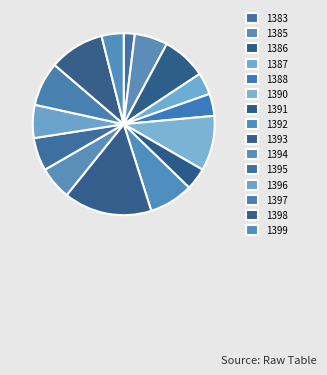

How many slices are in this pie chart?

15